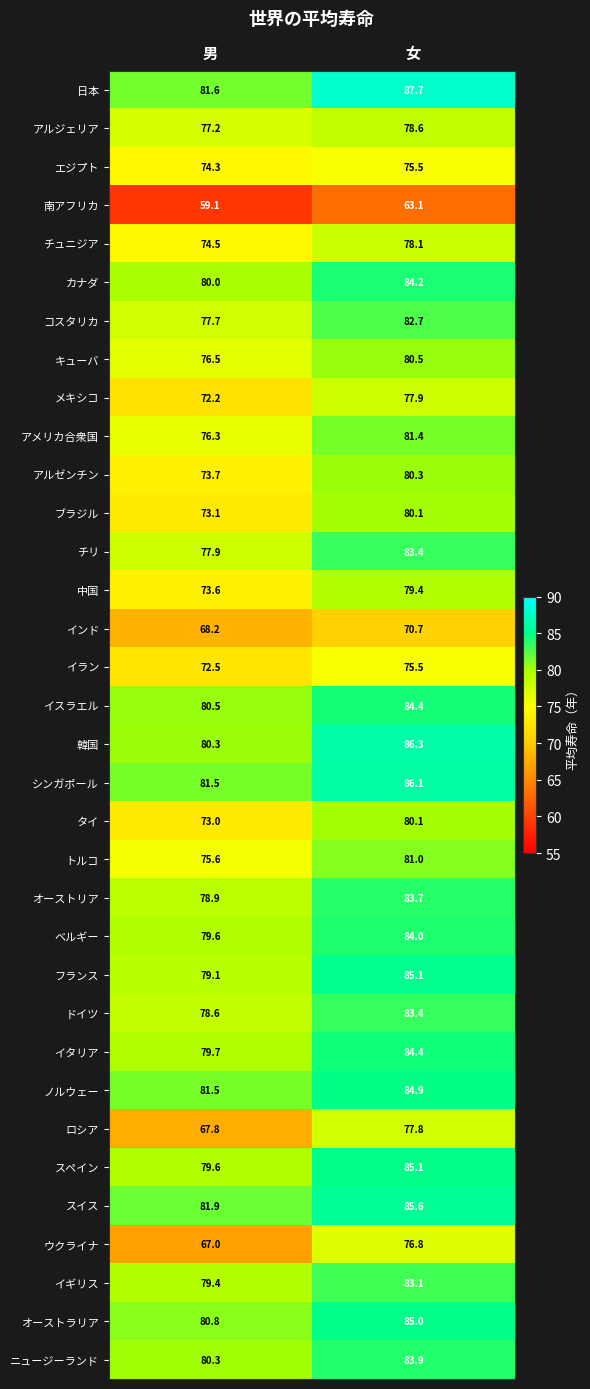

What is the smallest value displayed?

59.1